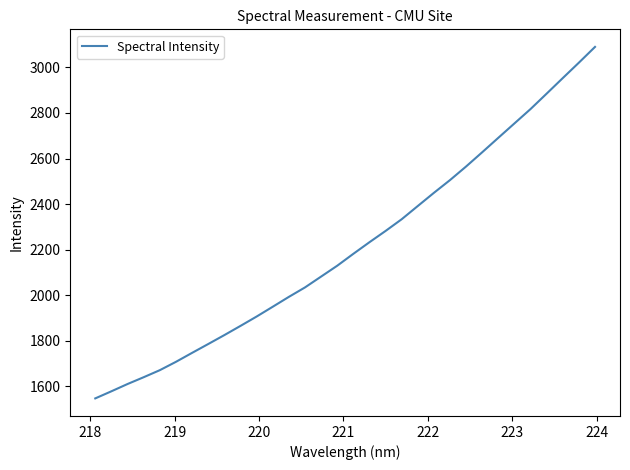

What is the difference between the maximum and minimum values?

1542.0